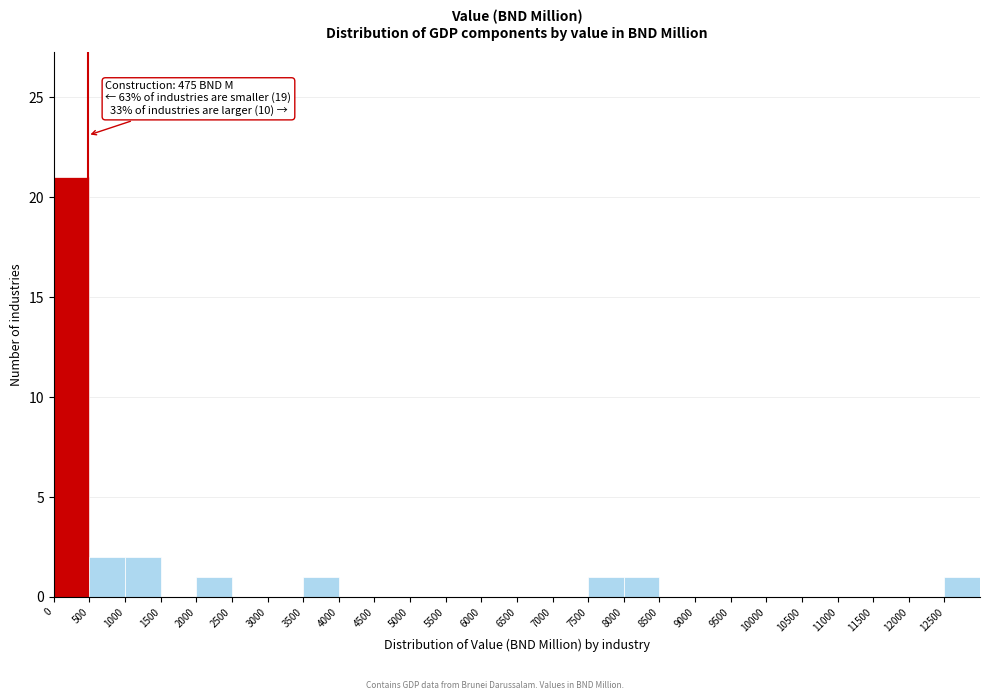

Which range on the x-axis has the tallest bar?

0 to 500